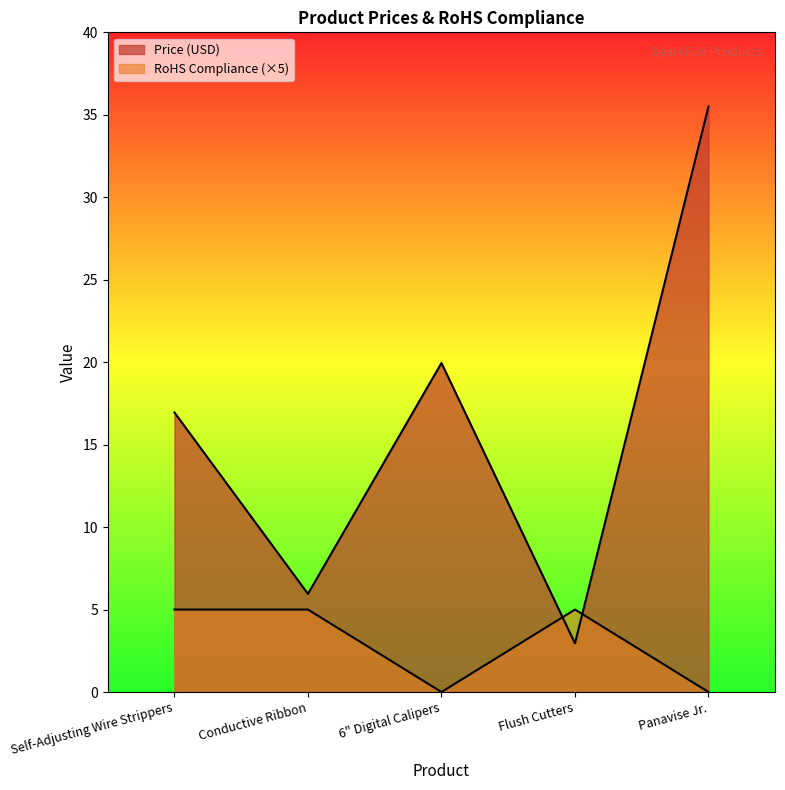

True or false: Price (USD) and RoHS Compliance intersect in this chart.

True